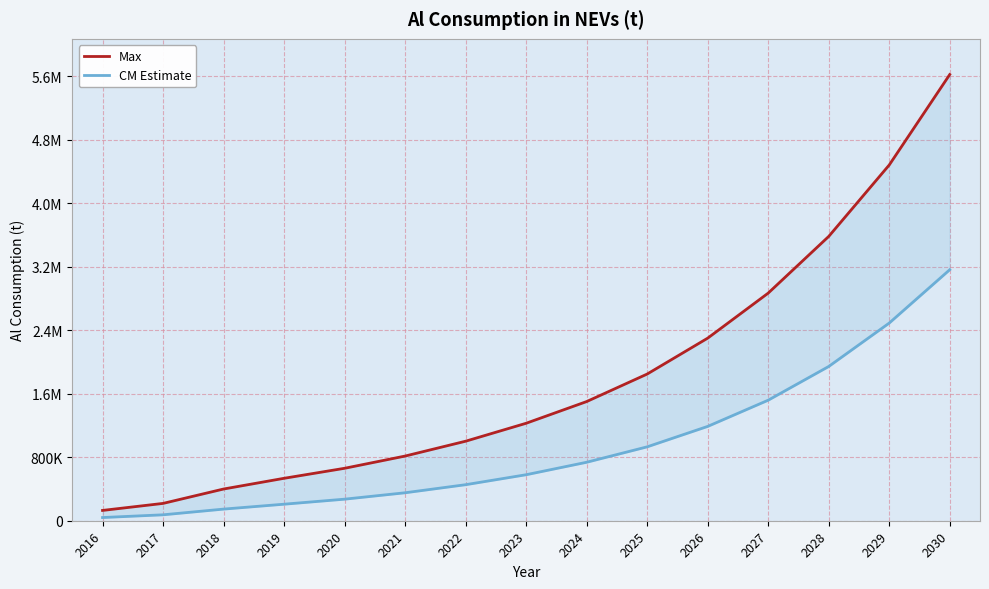

Which series has the largest range (max minus min)?

Max